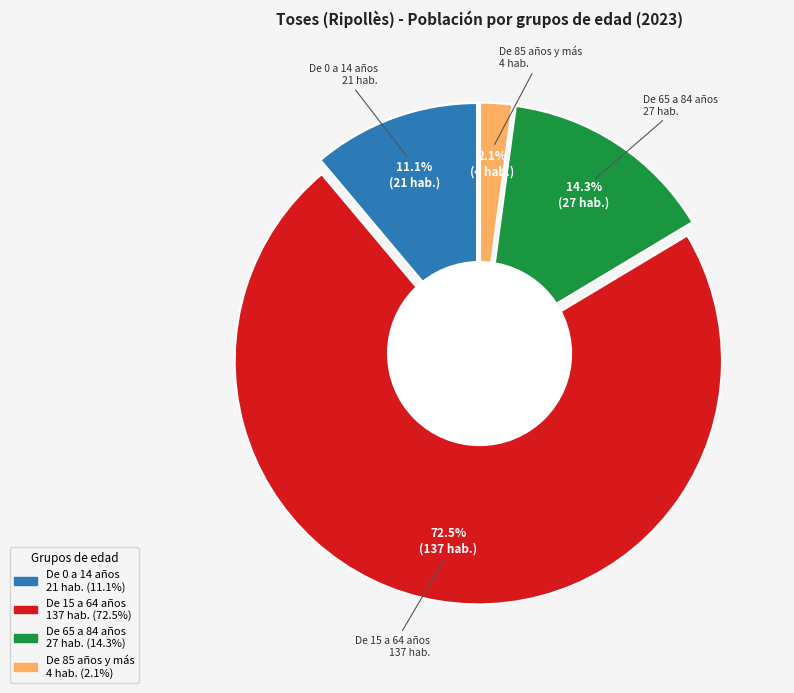

The De 65 a 84 años slice represents 2% of the pie. True or false?

False